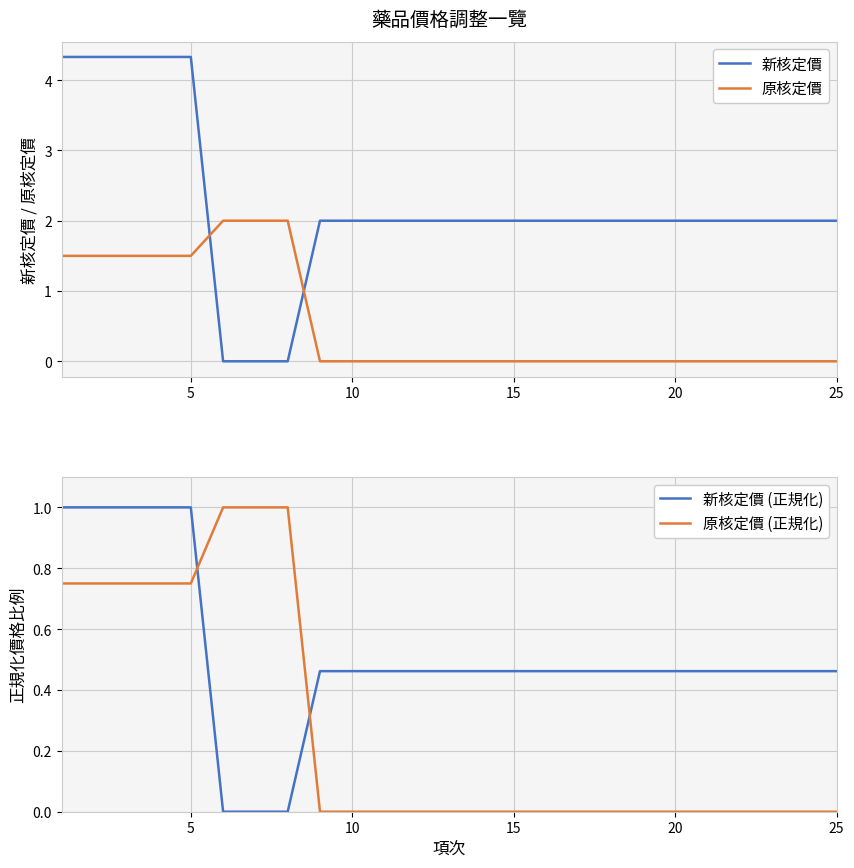

Reading left to right, what are all the values shown in this chart?

新核定價: 4.3	4.3	4.3	4.3	4.3	0.0	0.0	0.0	2.0	2.0	2.0	2.0	2.0	2.0	2.0	2.0	2.0	2.0	2.0	2.0	2.0	2.0	2.0	2.0	2.0
原核定價: 1.5	1.5	1.5	1.5	1.5	2.0	2.0	2.0	0.0	0.0	0.0	0.0	0.0	0.0	0.0	0.0	0.0	0.0	0.0	0.0	0.0	0.0	0.0	0.0	0.0
新核定價 (正規化): 1.0	1.0	1.0	1.0	1.0	0.0	0.0	0.0	0.5	0.5	0.5	0.5	0.5	0.5	0.5	0.5	0.5	0.5	0.5	0.5	0.5	0.5	0.5	0.5	0.5
原核定價 (正規化): 0.8	0.8	0.8	0.8	0.8	1.0	1.0	1.0	0.0	0.0	0.0	0.0	0.0	0.0	0.0	0.0	0.0	0.0	0.0	0.0	0.0	0.0	0.0	0.0	0.0